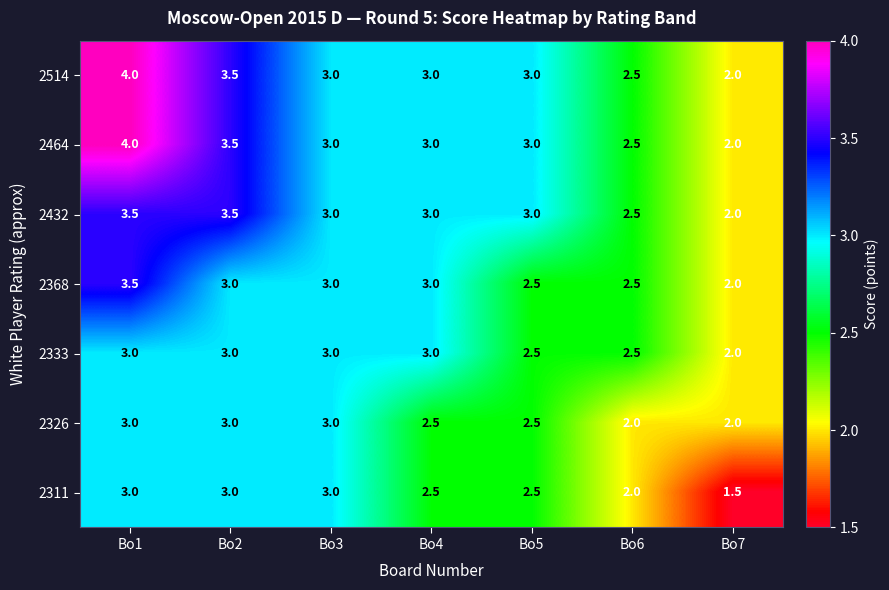

What is the average value of the 2333 series?

2.7